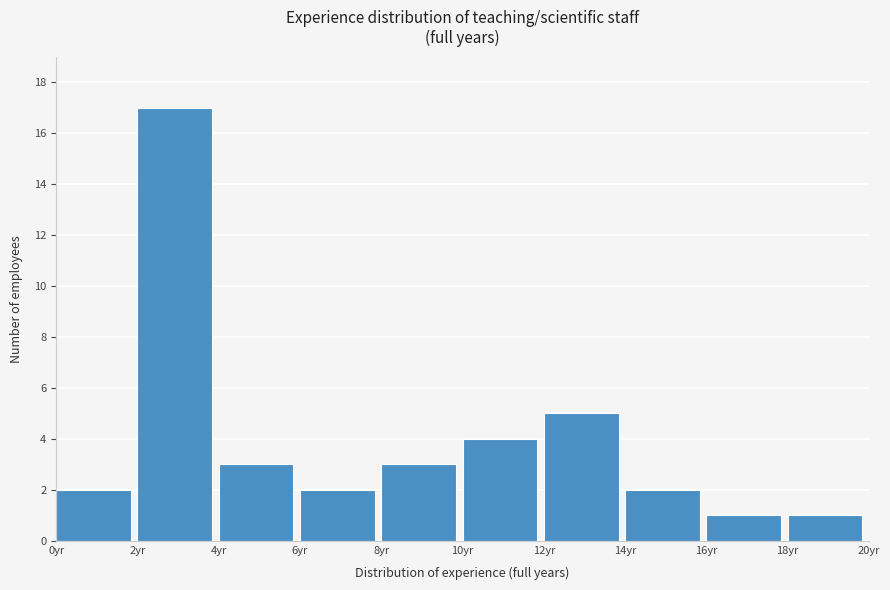

Over which range of the x-axis is the bar tallest?

2 to 4